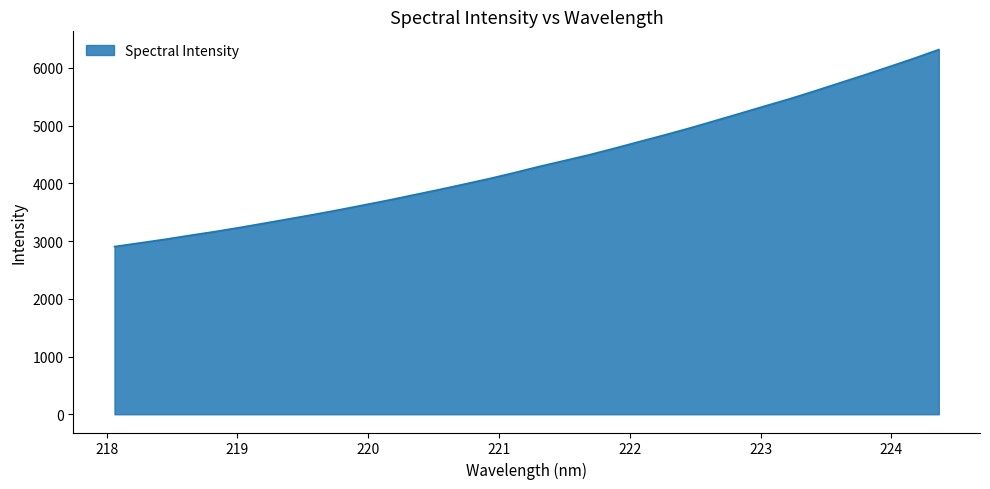

What is the difference between the maximum and minimum values?

3412.4